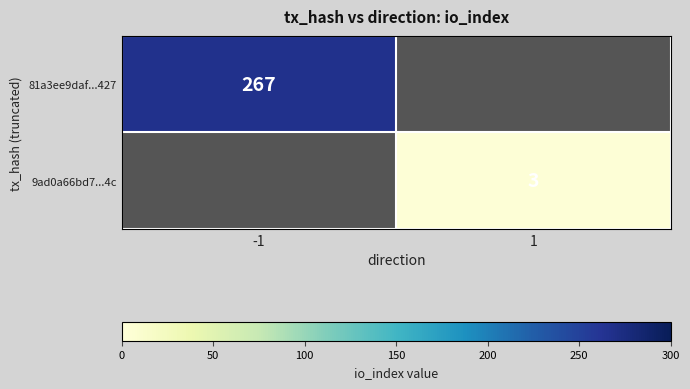

The 81a3ee9daf...427 series shows 410.7 at -1. True or false?

False